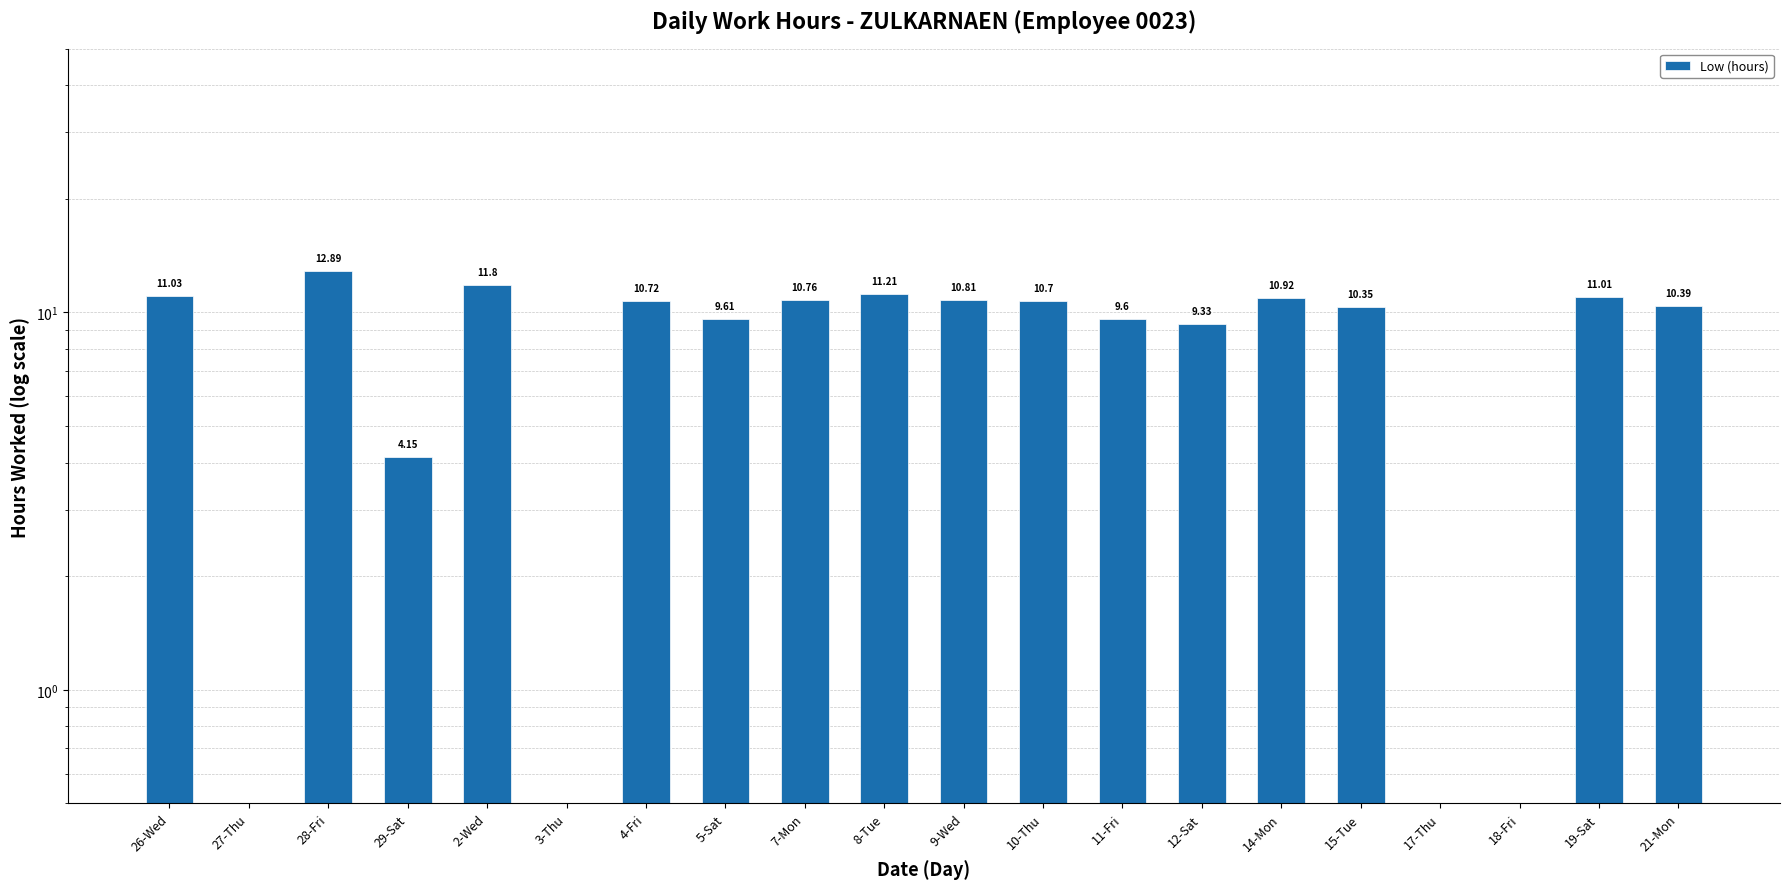

List the labels in order of value, smallest first.

27-Thu, 3-Thu, 17-Thu, 18-Fri, 29-Sat, 12-Sat, 11-Fri, 5-Sat, 15-Tue, 21-Mon, 10-Thu, 4-Fri, 7-Mon, 9-Wed, 14-Mon, 19-Sat, 26-Wed, 8-Tue, 2-Wed, 28-Fri